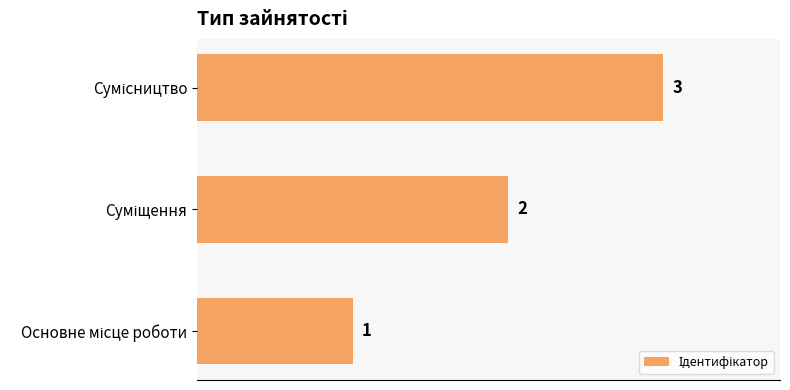

Count the values in the range 1 to 3.

3